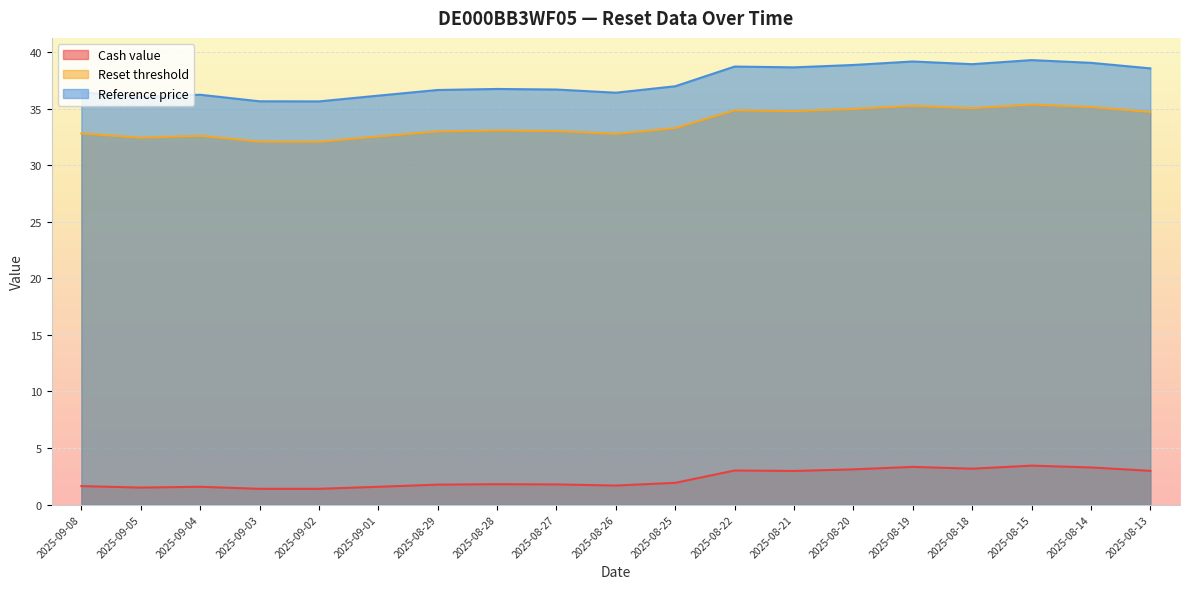

Which series has the widest spread of values?

Reference price